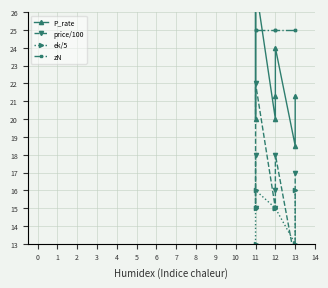

At which category does price/100 reach its first local peak?

2